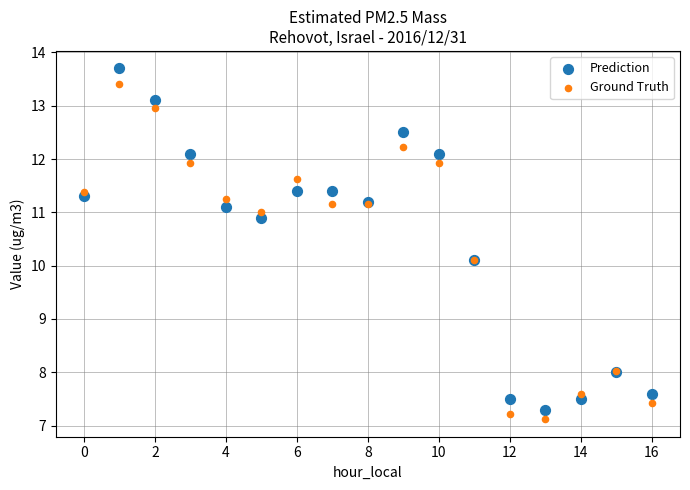

Which series has the widest spread of Y values?

Prediction